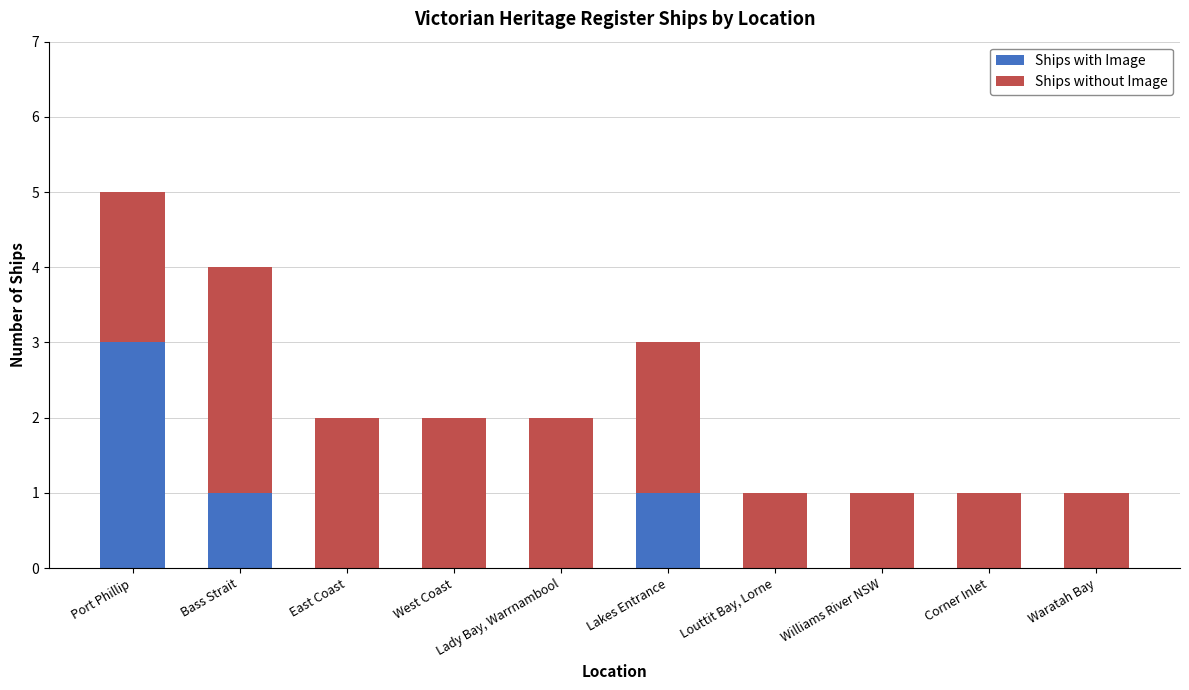

How many series are shown in this chart?

2